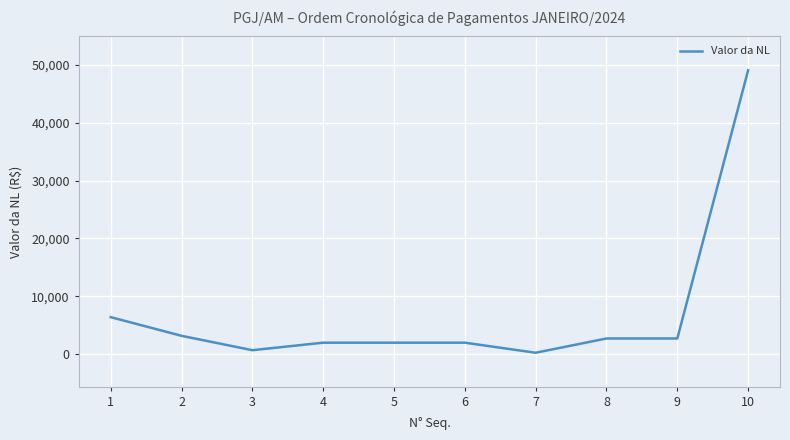

Approximately how many times larger is the value at 5 compared to 9?

0.7